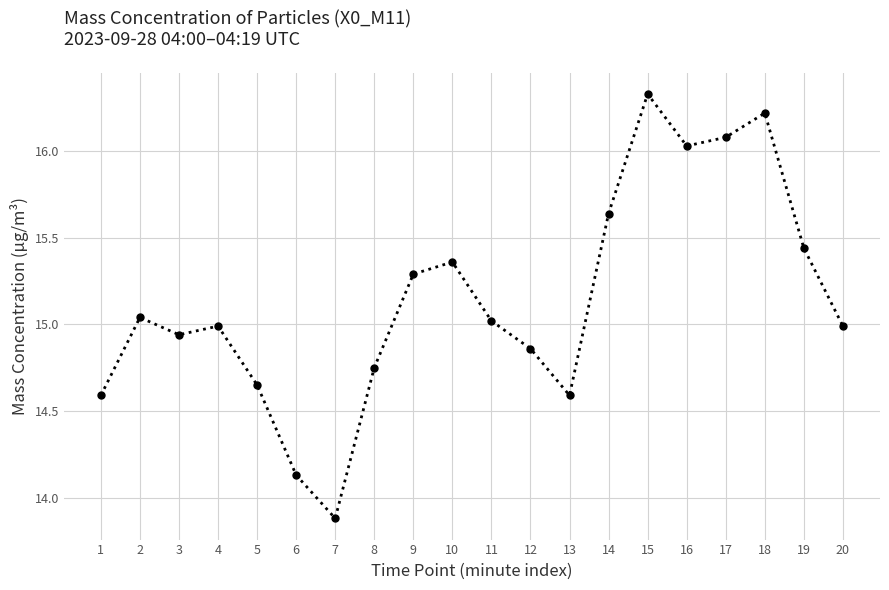

What is the average value?

15.1